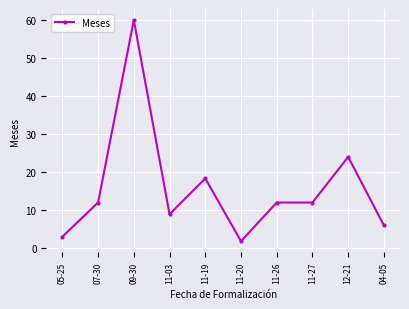

What is the label of the 10th point from the left?

04-05